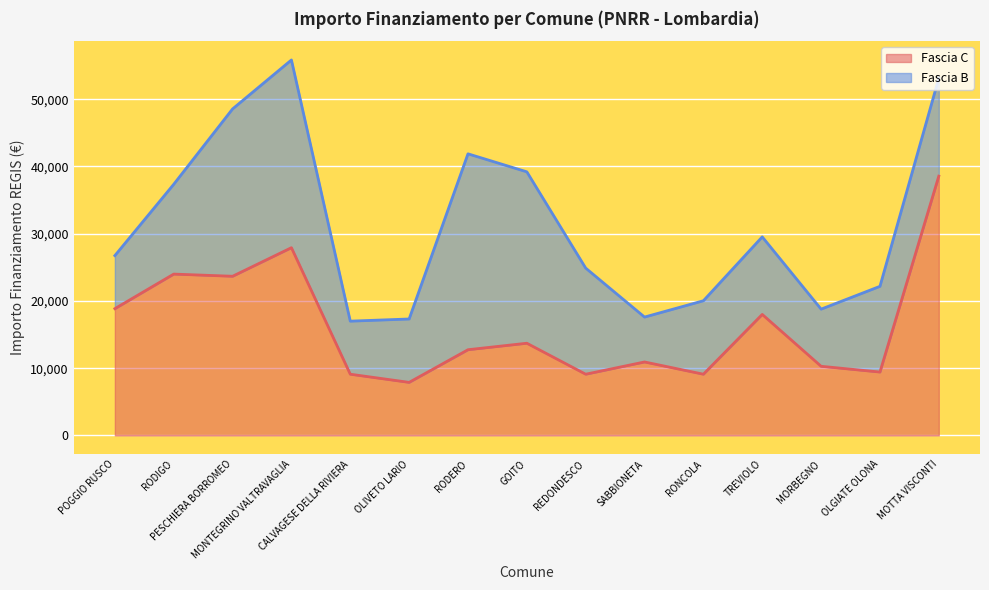

True or false: the data shows 15383 at REDONDESCO.

False